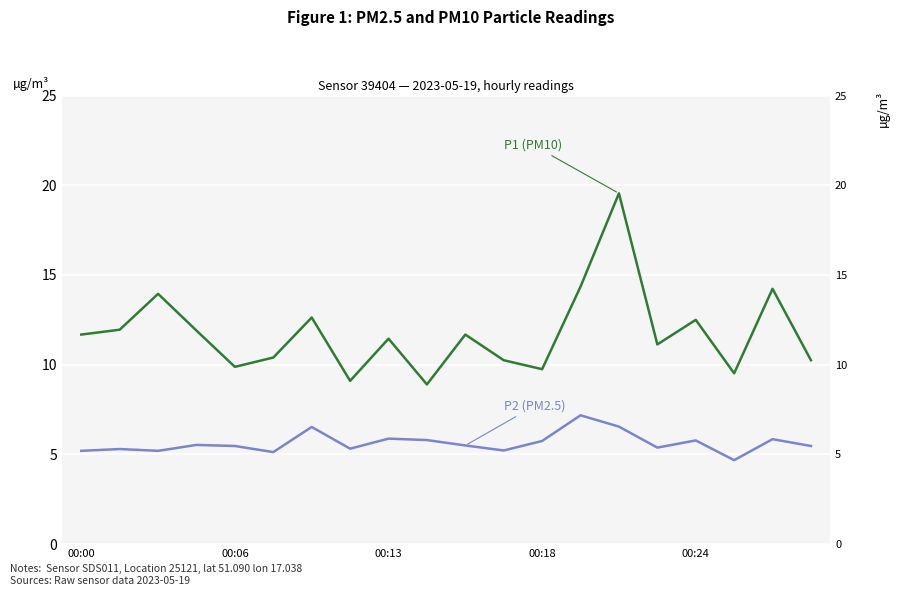

Reading left to right, transcribe all the data shown in this chart.

P1 (PM10): 11.7	11.9	13.9	11.9	9.9	10.4	12.6	9.1	11.4	8.9	11.7	10.2	9.8	14.3	19.6	11.1	12.5	9.5	14.2	10.2
P2 (PM2.5): 5.2	5.3	5.2	5.5	5.5	5.1	6.5	5.3	5.9	5.8	5.5	5.2	5.8	7.2	6.5	5.4	5.8	4.7	5.8	5.5